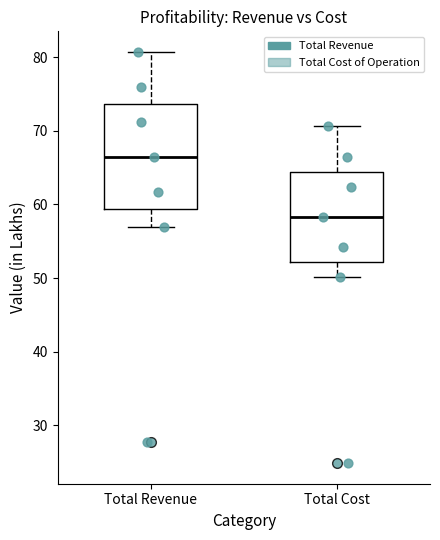

Reading left to right, read every box against the y-axis: the position of its median line, the range the box covers, and the ends of its whiskers. The values are not printed on the chart, so give them approximately, as read against the axis.

Total Revenue: median 66, box 59 to 74, whiskers 57 to 81
Total Cost: median 58, box 52 to 64, whiskers 50 to 71